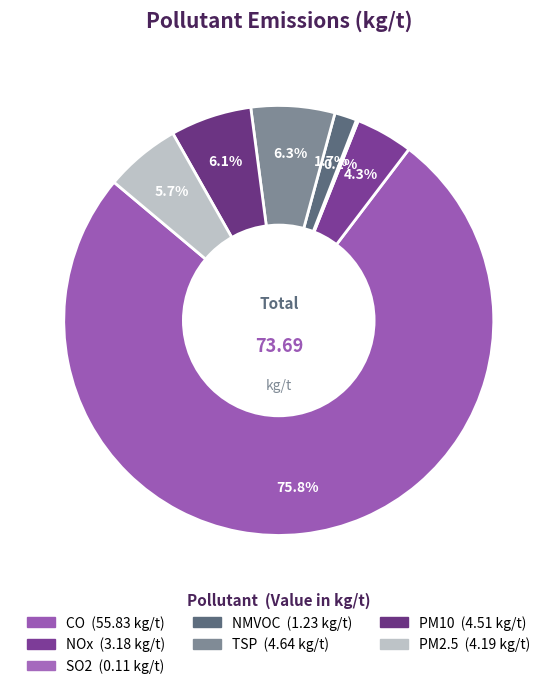

Which has a higher value, SO2 or PM10?

PM10